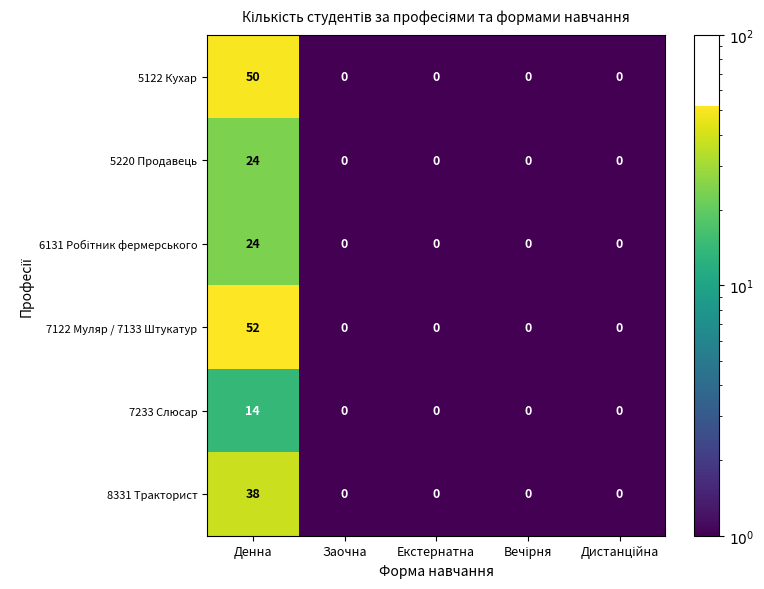

What is the difference between the 5220 Продавець values at Денна and Екстернатна?

24